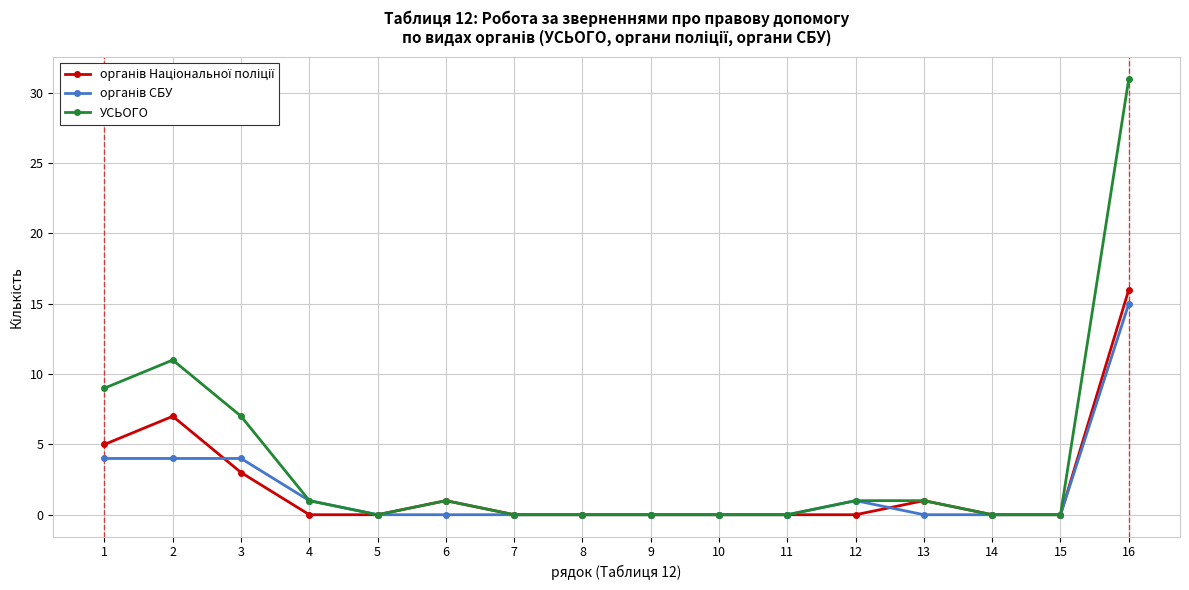

The value of УСЬОГО at 15 is 0. True or false?

True